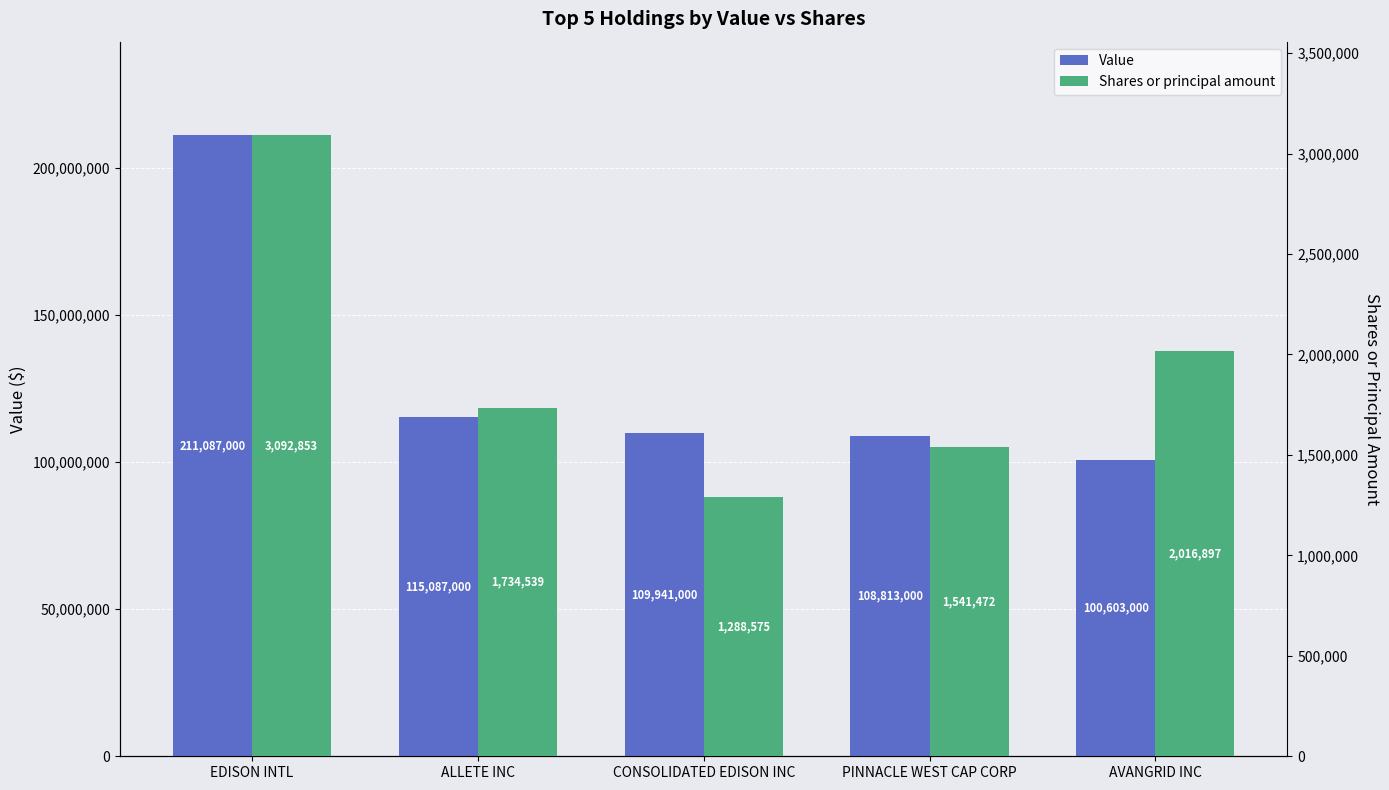

What is the sum of all Value values?

645531000